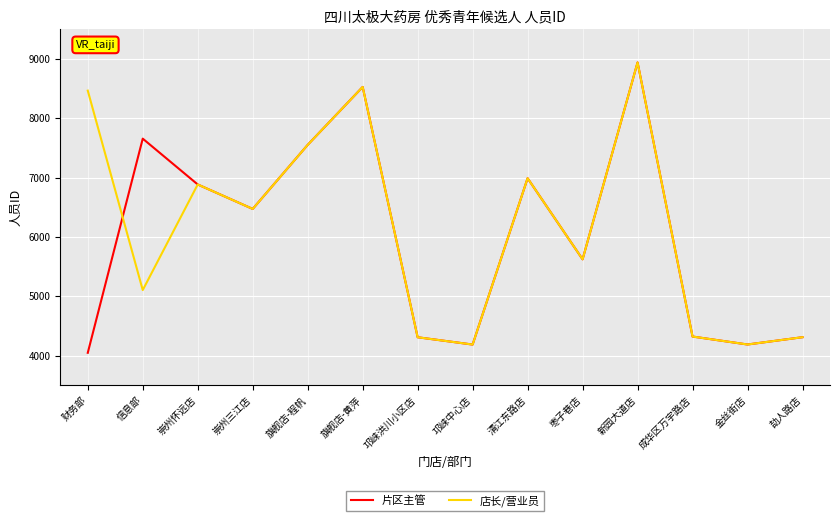

What value does the 片区主管 series have at 信息部?

7656